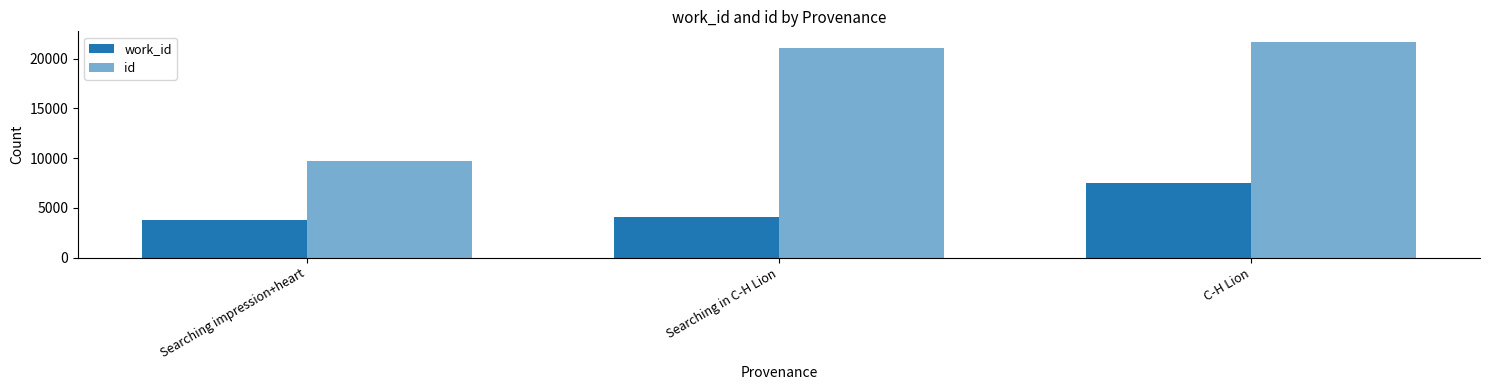

What is the label of the 2nd bar from the right?

Searching in C-H Lion